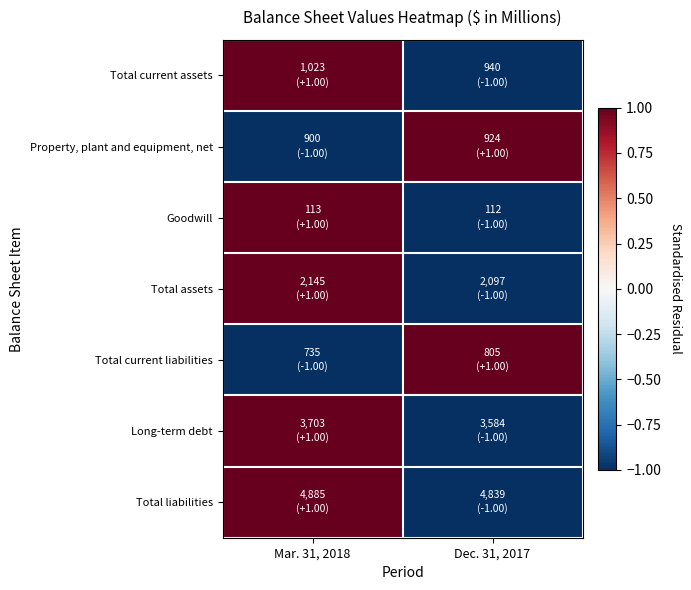

Reading right to left, list all the values displayed in this chart.

Total current assets: Dec. 31, 2017=-1	Mar. 31, 2018=1
Property, plant and equipment, net: Dec. 31, 2017=1	Mar. 31, 2018=-1
Goodwill: Dec. 31, 2017=-1	Mar. 31, 2018=1
Total assets: Dec. 31, 2017=-1	Mar. 31, 2018=1
Total current liabilities: Dec. 31, 2017=1	Mar. 31, 2018=-1
Long-term debt: Dec. 31, 2017=-1	Mar. 31, 2018=1
Total liabilities: Dec. 31, 2017=-1	Mar. 31, 2018=1